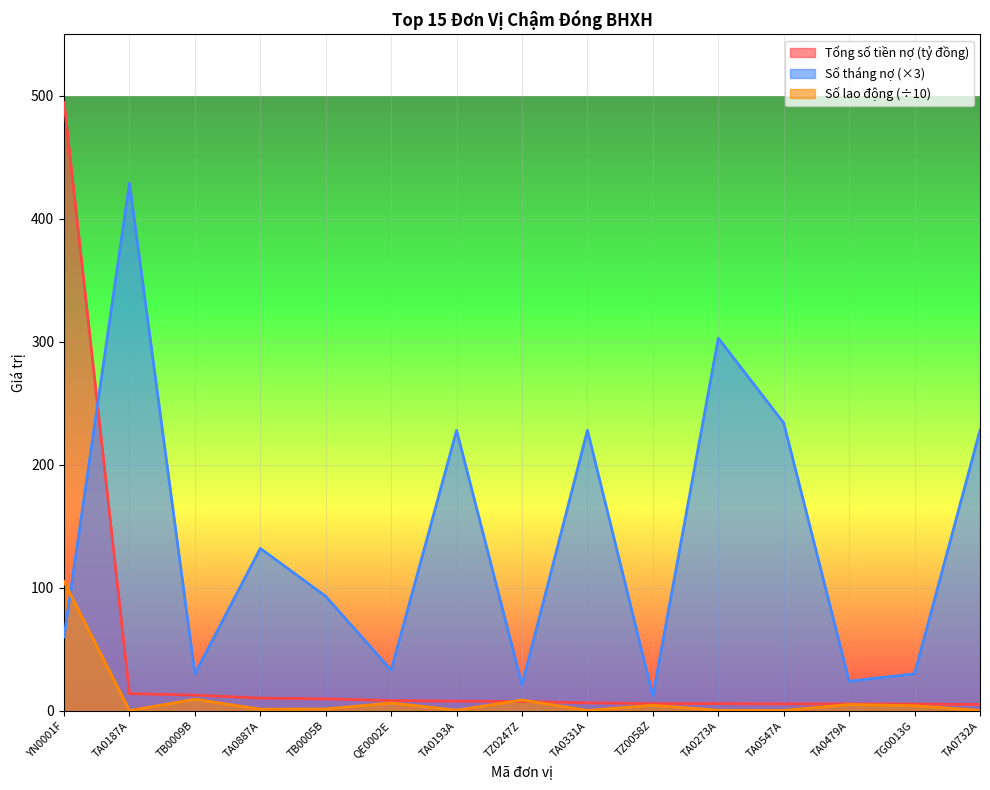

Which series has the largest total across all categories?

Số tháng nợ (×3)